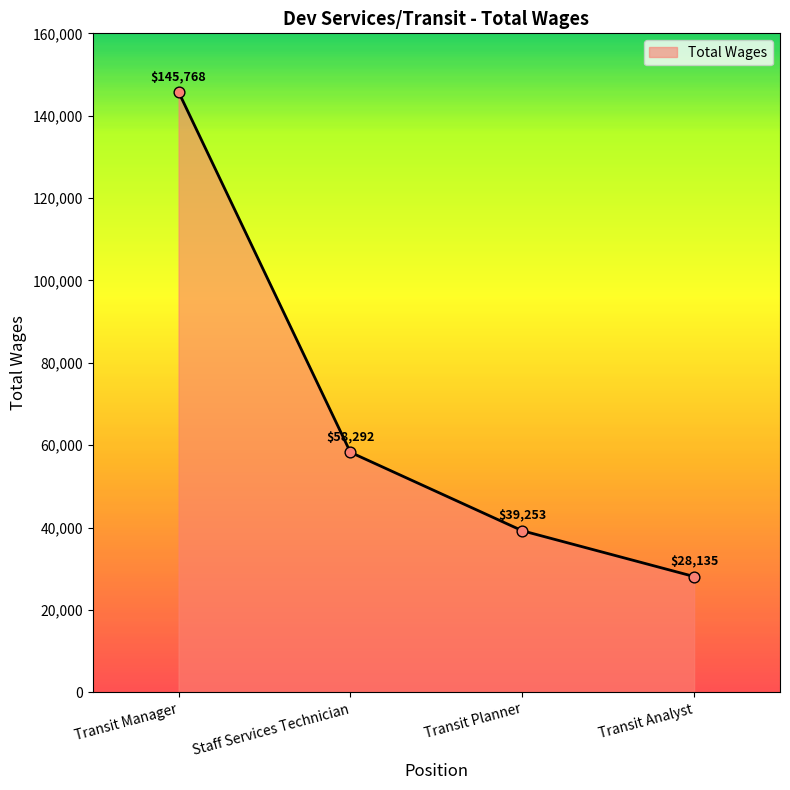

What is the ratio of the value at Transit Analyst to the value at Staff Services Technician?

0.5